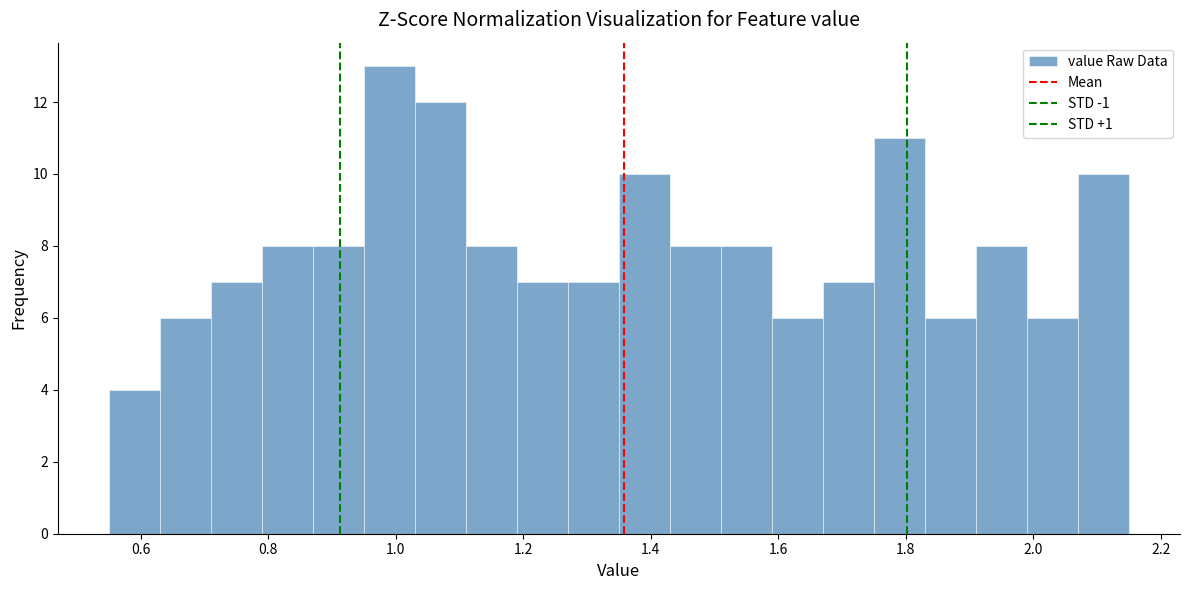

Over which range of the x-axis is the bar tallest?

0.95 to 1.03